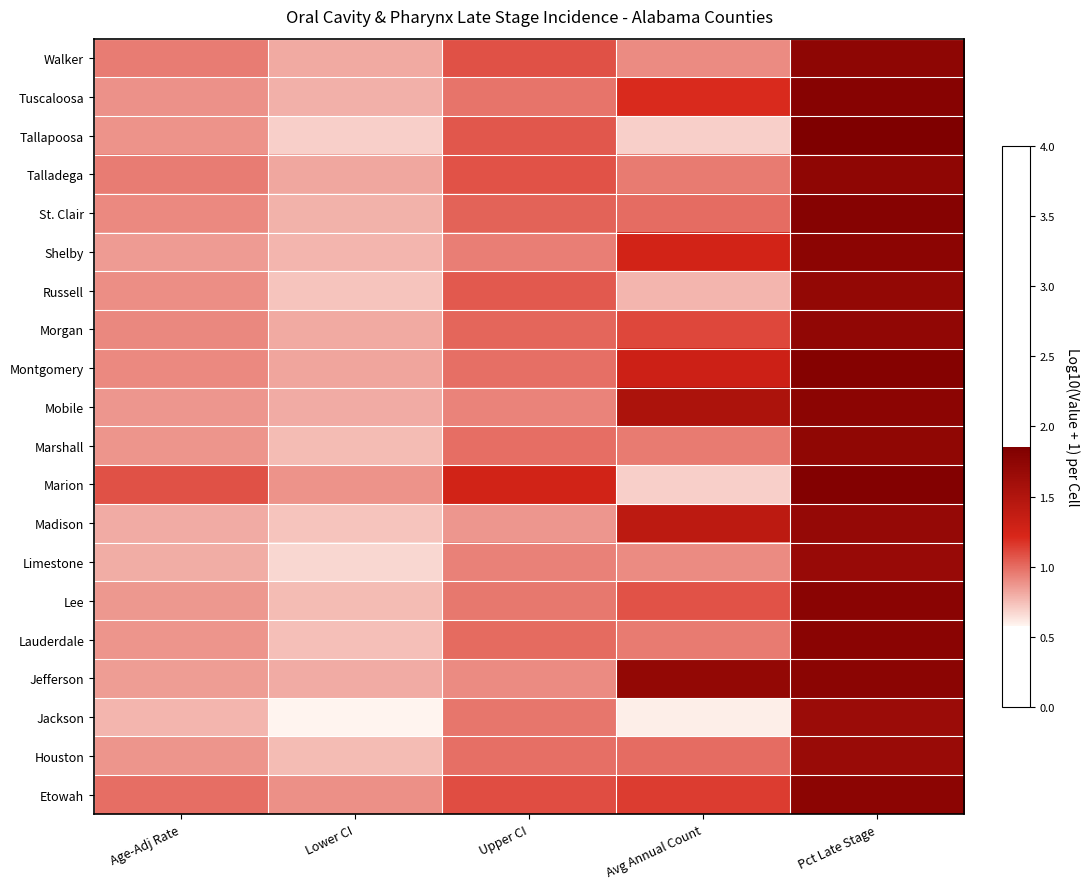

Which series has the largest range (max minus min)?

Tallapoosa